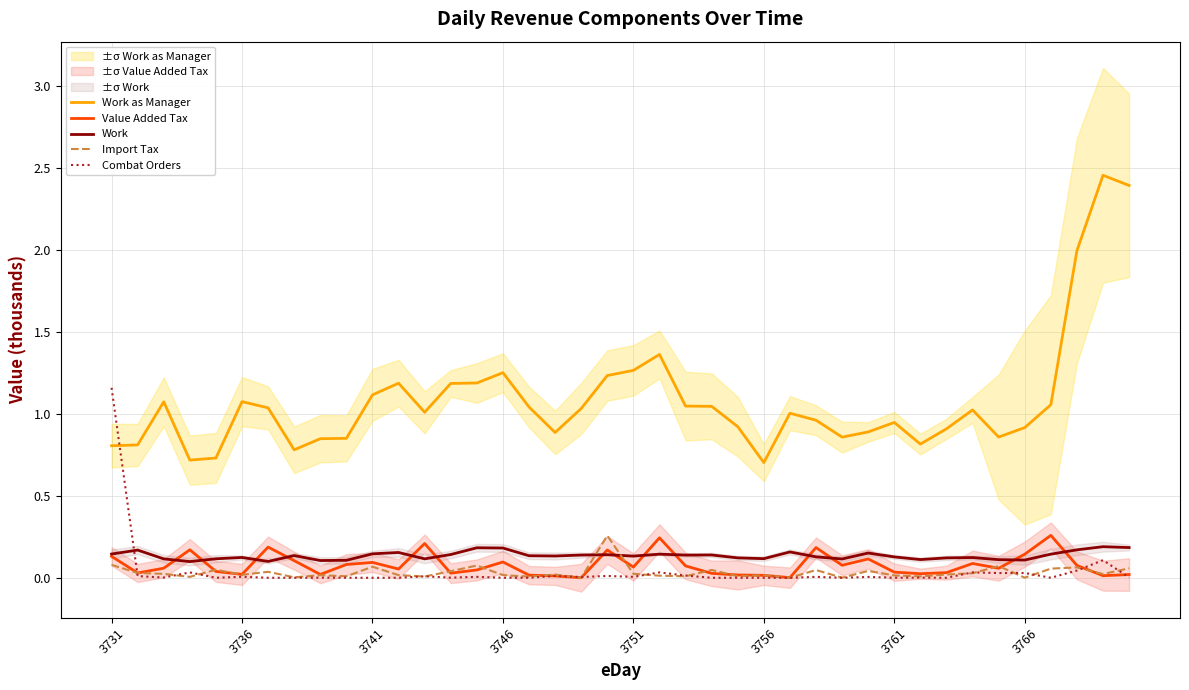

True or false: Work as Manager and Work cross at least once.

False